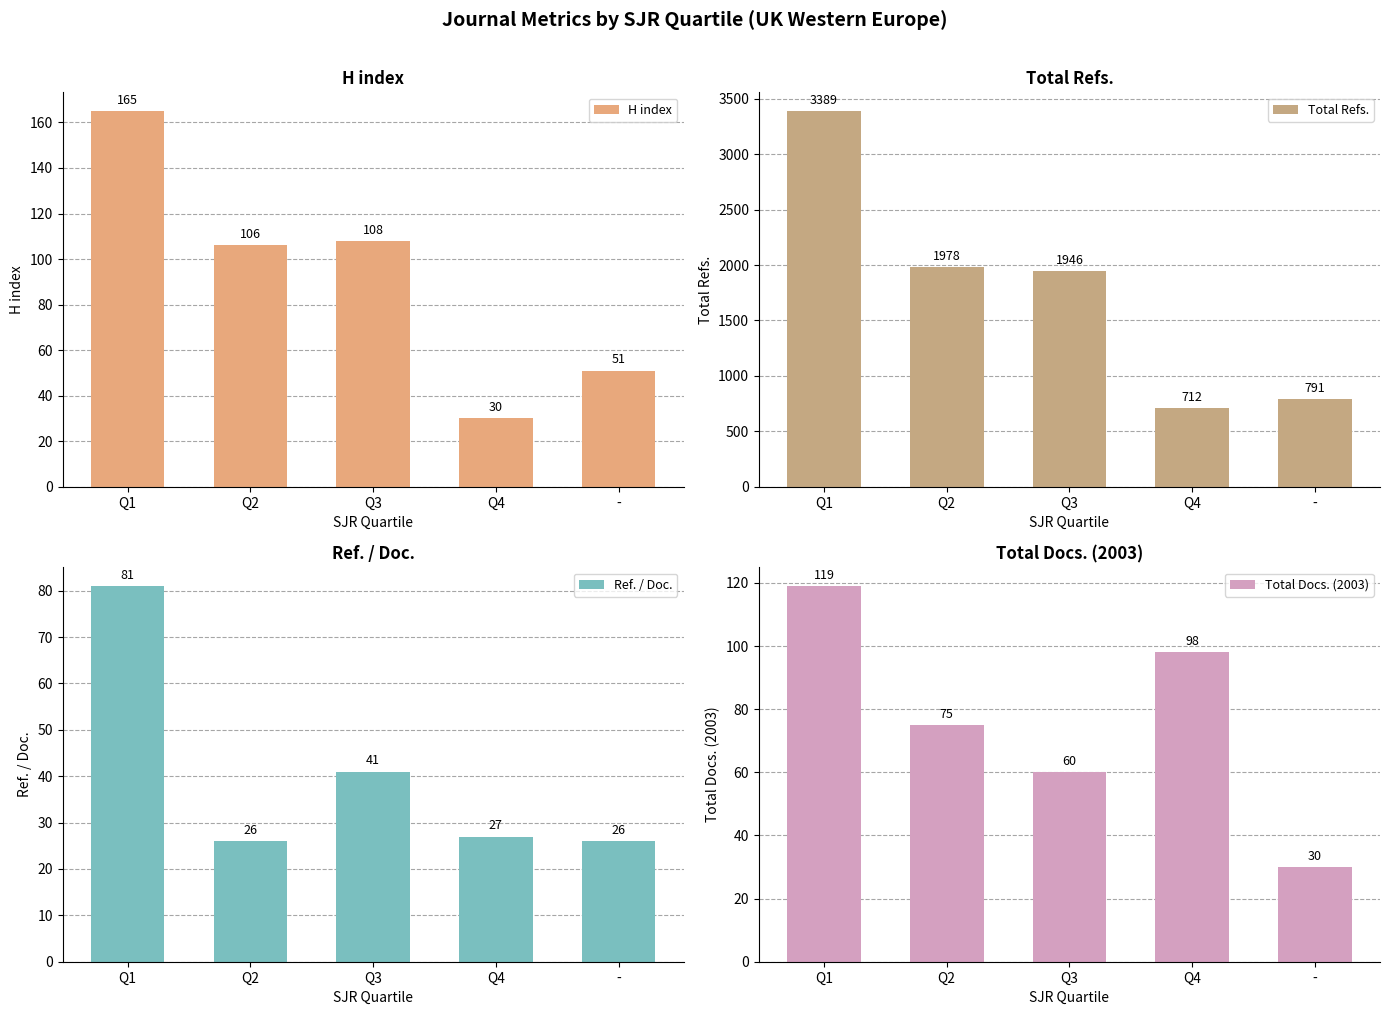

Where is Ref. / Doc. nearest to the value 53?

Q3